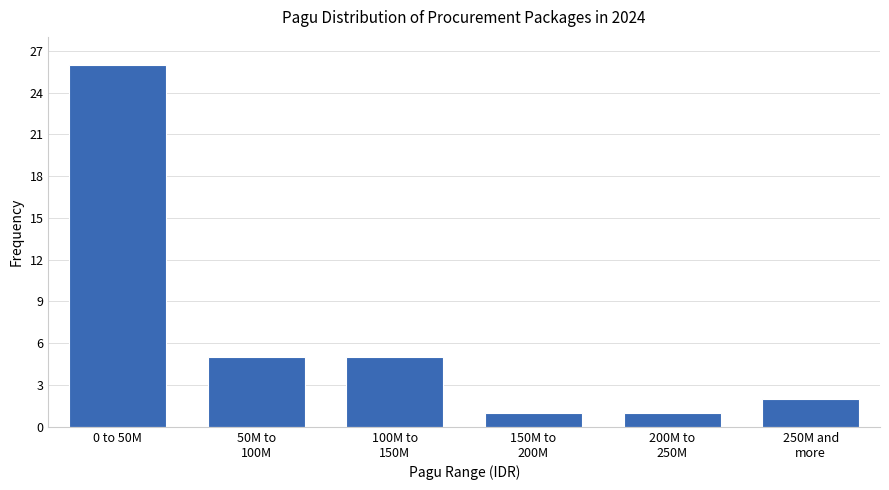

Reading right to left, what are all the values shown in this chart?

2	1	1	5	5	26